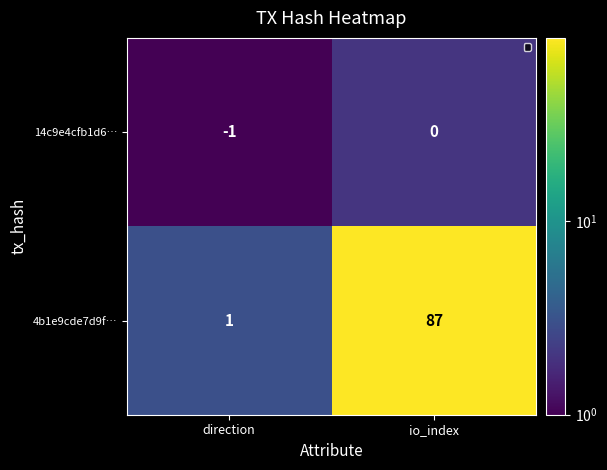

Reading left to right, what are all the values shown in this chart?

14c9e4cfb1d6…: -1	0
4b1e9cde7d9f…: 1	87